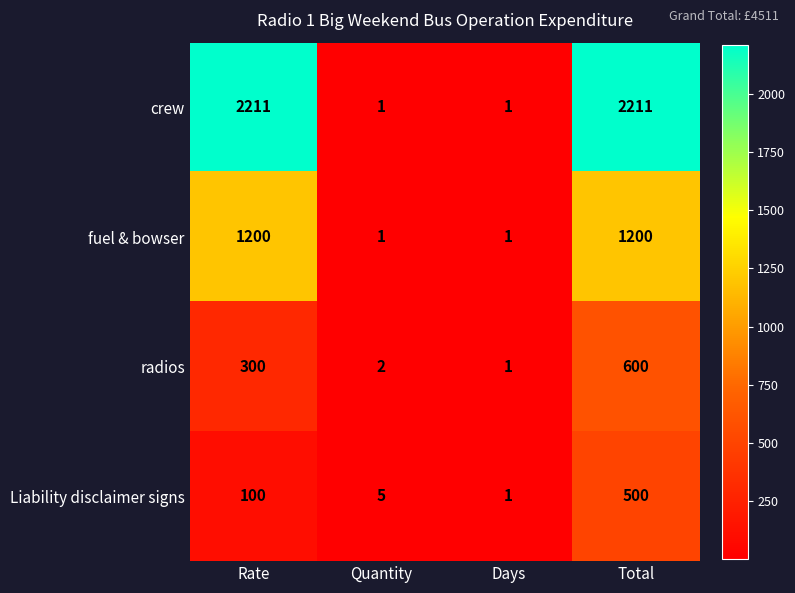

At which label is Liability disclaimer signs closest to 250?

Rate